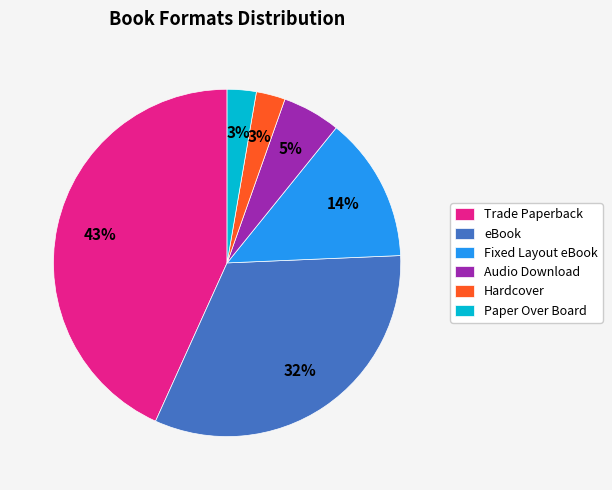

To the nearest percent, what portion does Paper Over Board represent?

3%